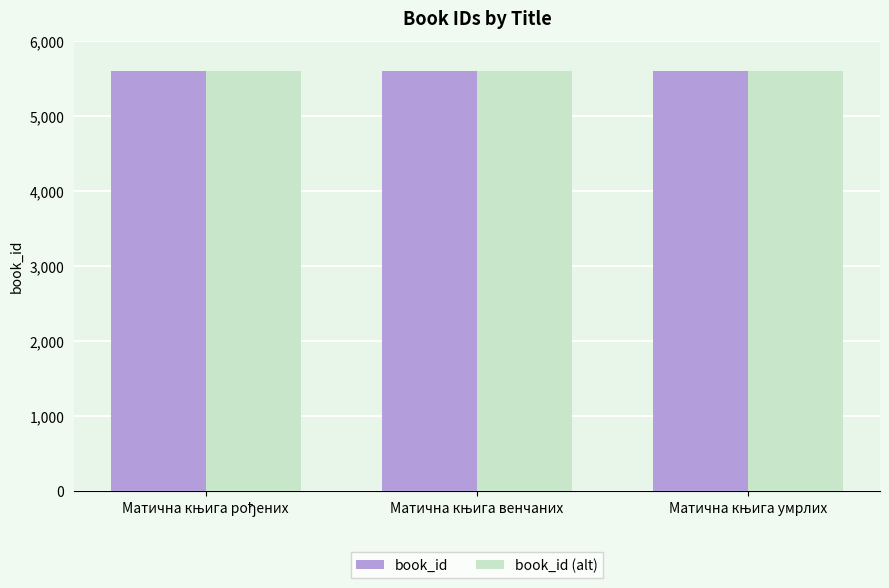

What is the sum of all book_id values?

16806